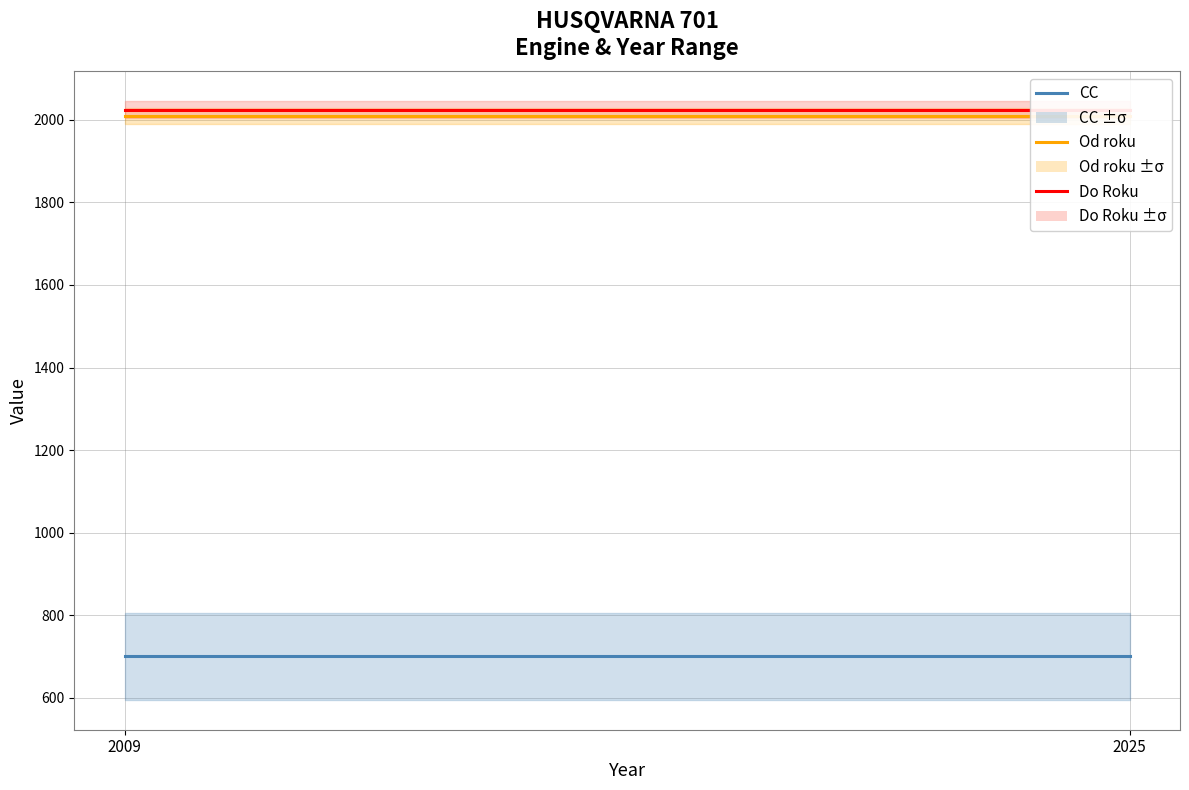

What is the maximum value shown in the chart?

2025